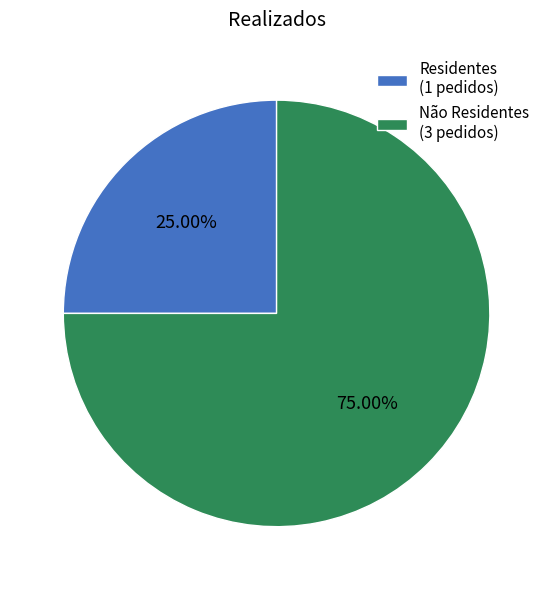

How many segments does this pie chart have?

2